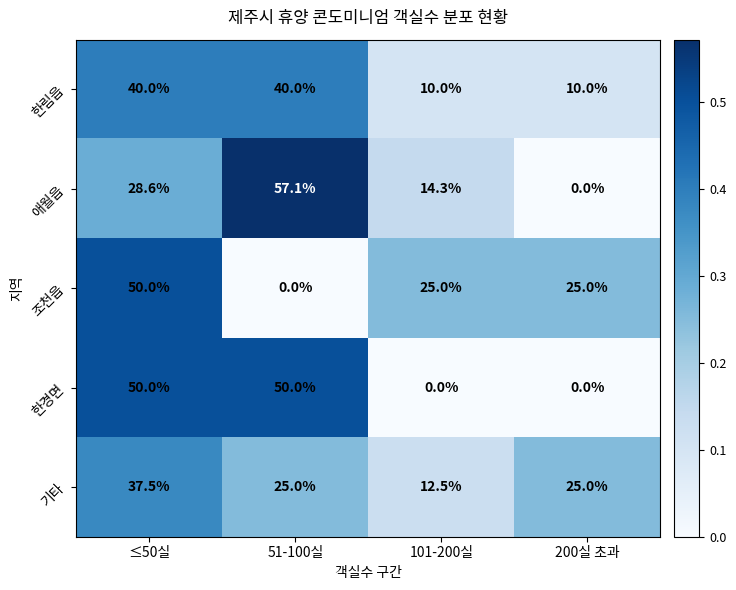

Which series changed the most between 51-100실 and 101-200실?

한경면